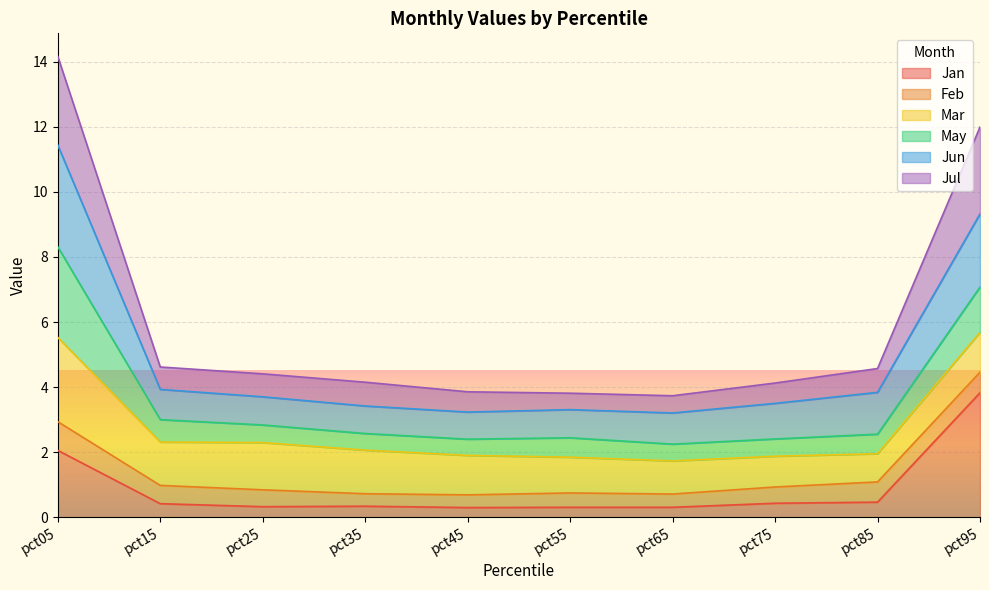

At which category is the sum across all series the highest?

pct05